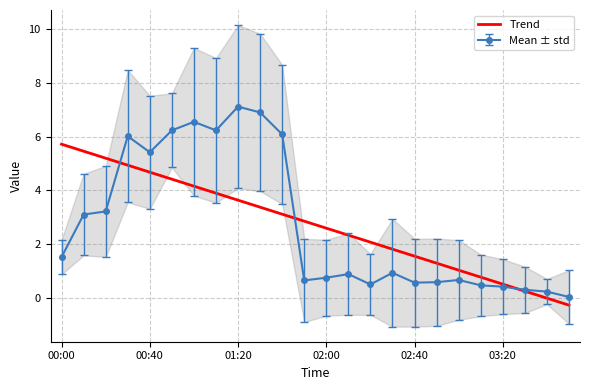

What is the maximum value for Mean ± std?

7.1